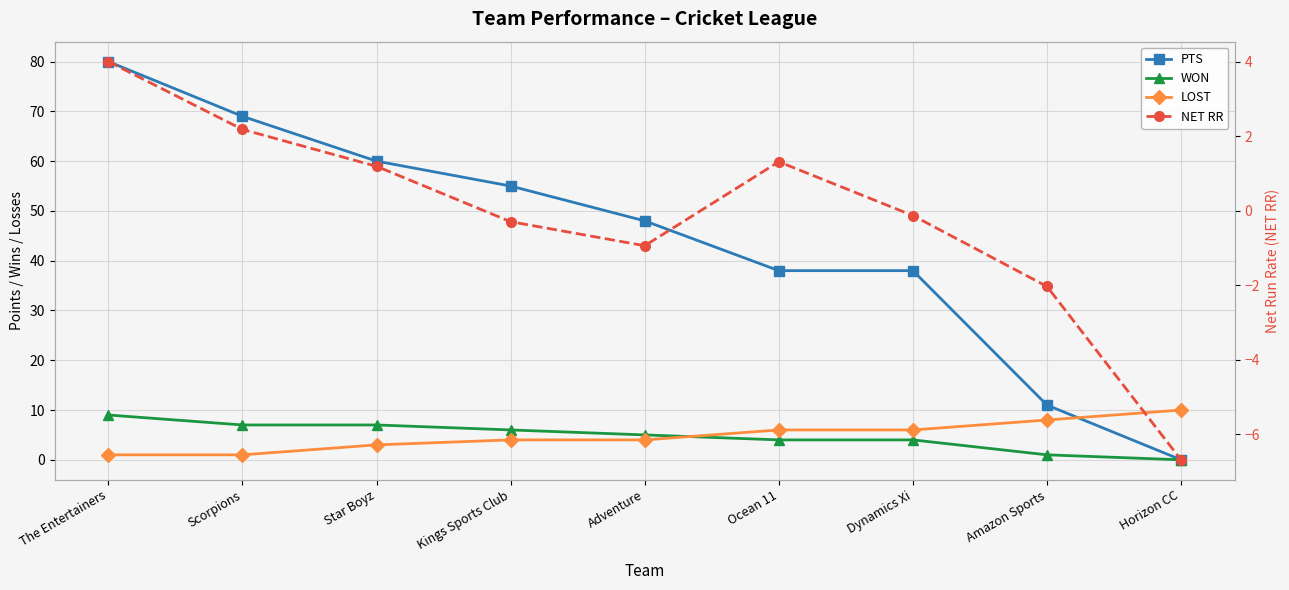

True or false: NET RR and LOST cross at least once.

True